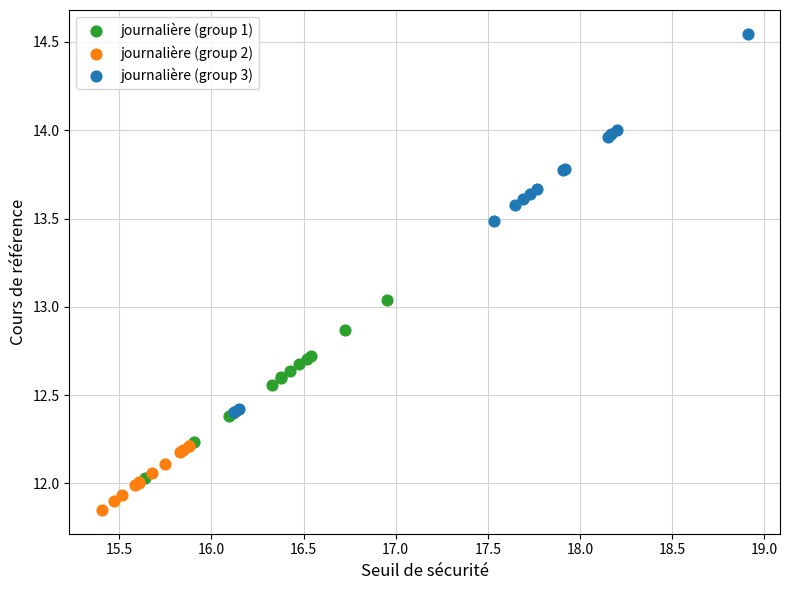

What are all the series names shown in the legend?

journalière (group 1), journalière (group 2), journalière (group 3)